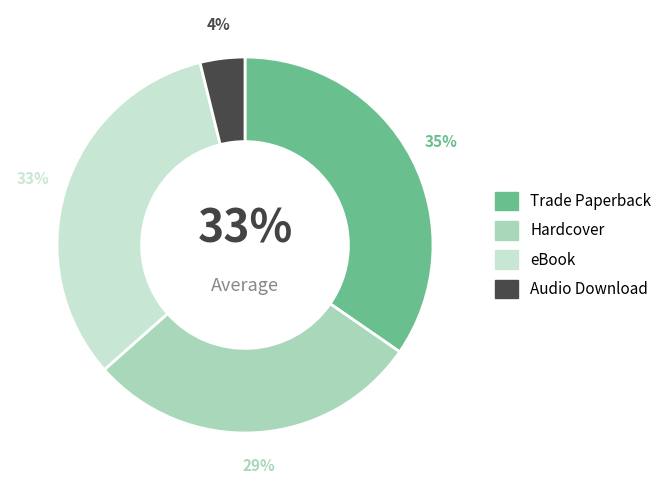

To the nearest percent, what is the difference between the Trade Paperback and Hardcover slice percentages?

6%